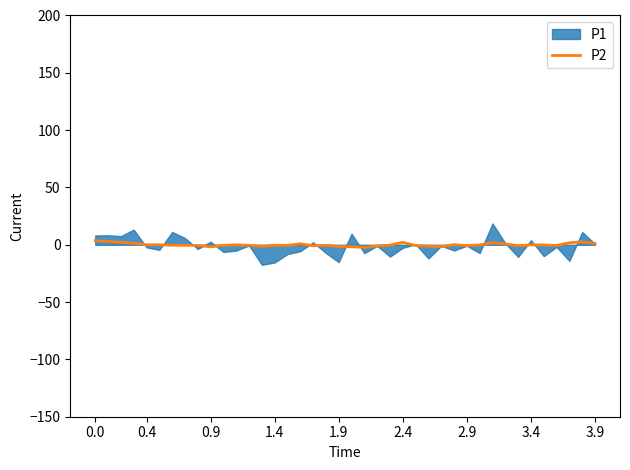

Rank the categories by value from highest to lowest.

0.0, 0.4, 38, 0.9, 24, 37, 31, 1.4, 39, 16, 32, 28, 1.9, 2.4, 11, 34, 30, 35, 23, 2.9, 14, 18, 12, 3.4, 10, 3.9, 15, 36, 25, 29, 17, 33, 22, 26, 13, 19, 27, 9, 20, 21